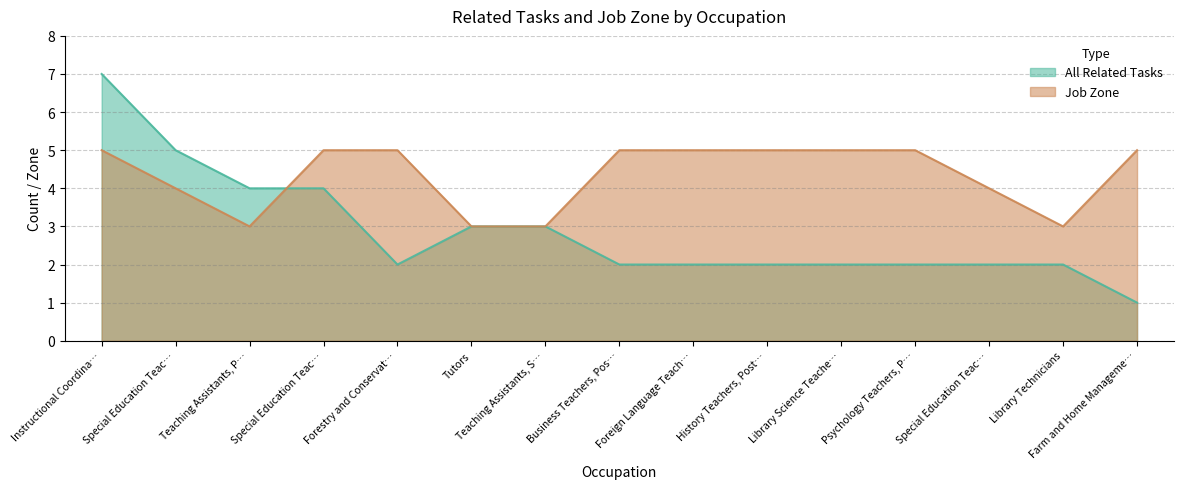

The value of All Related Tasks at Psychology Teachers, P… is 1. True or false?

False